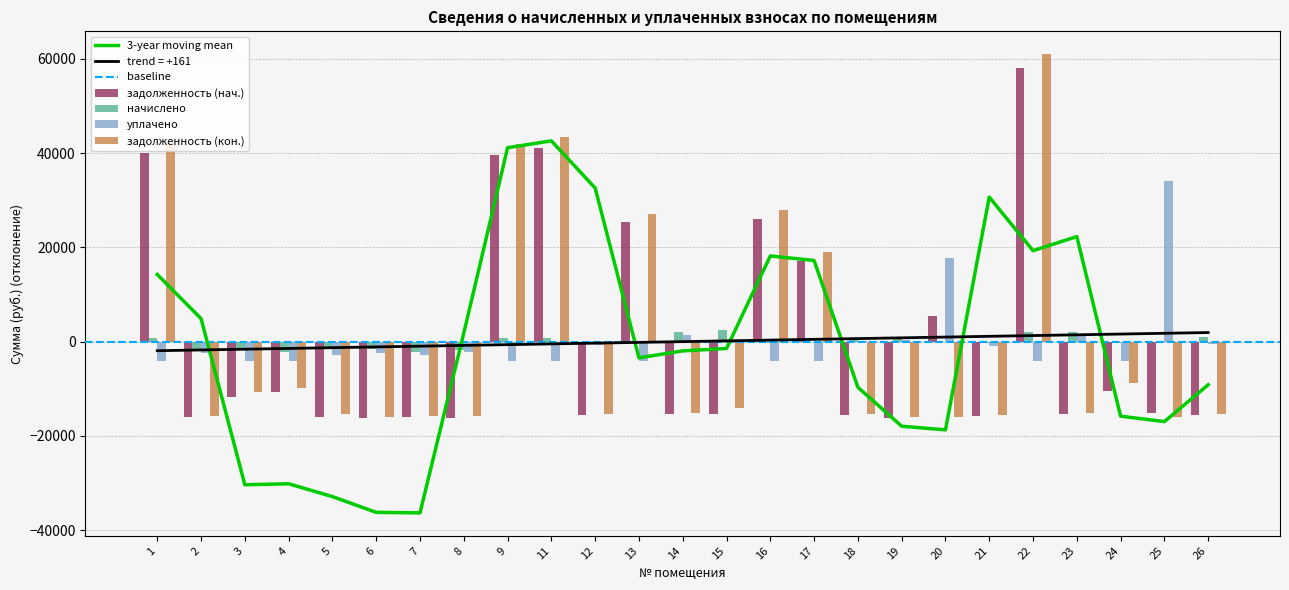

Count the number of categories in the chart.

25